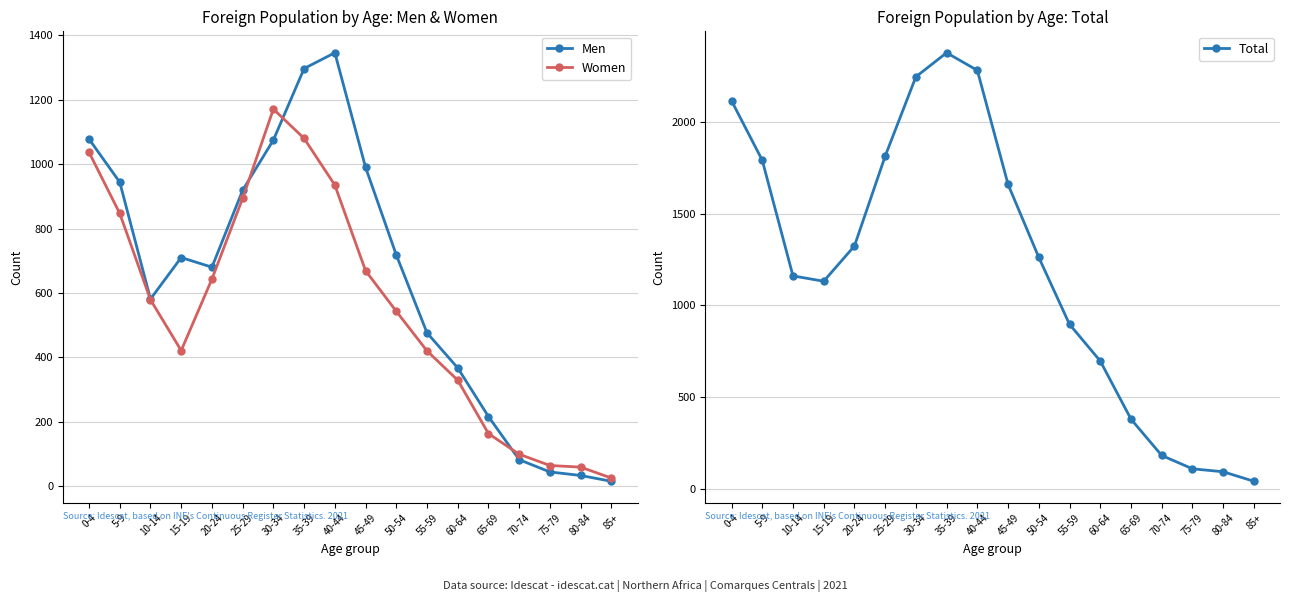

Is the value of Men at 5-9 greater than the value of Women at 5-9?

Yes